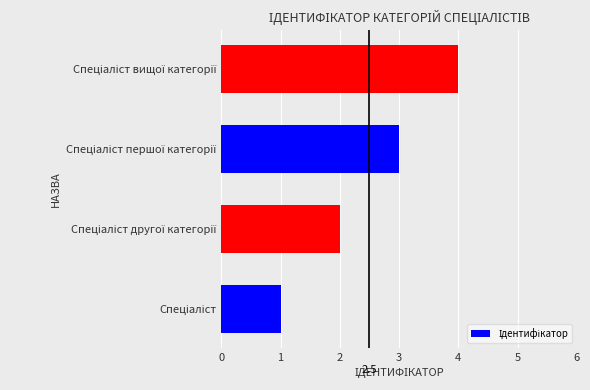

What is the difference between the maximum and minimum values?

3